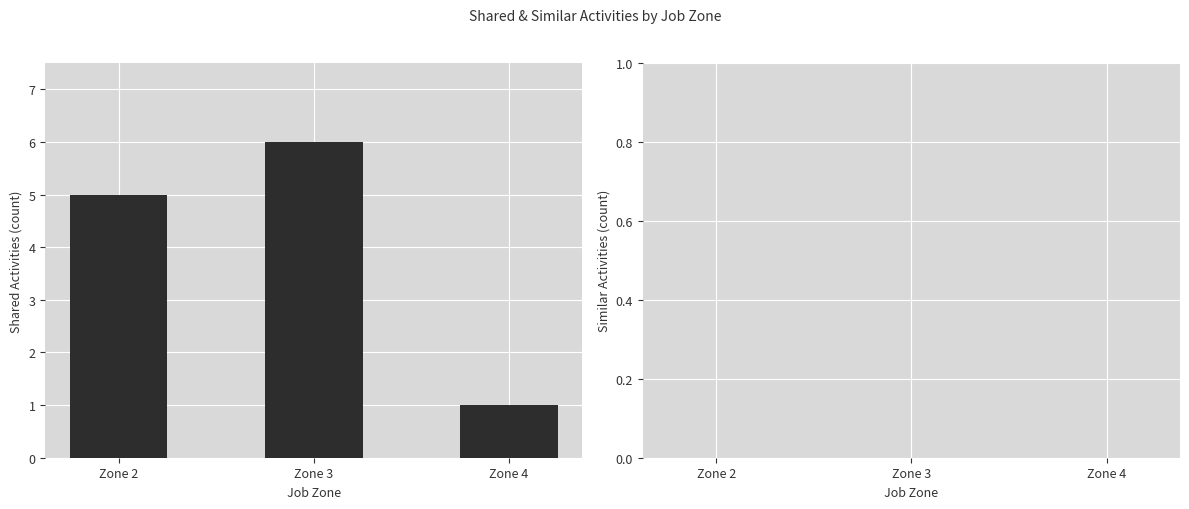

Reading left to right, transcribe all the data shown in this chart.

Zone 2=5	Zone 3=6	Zone 4=1